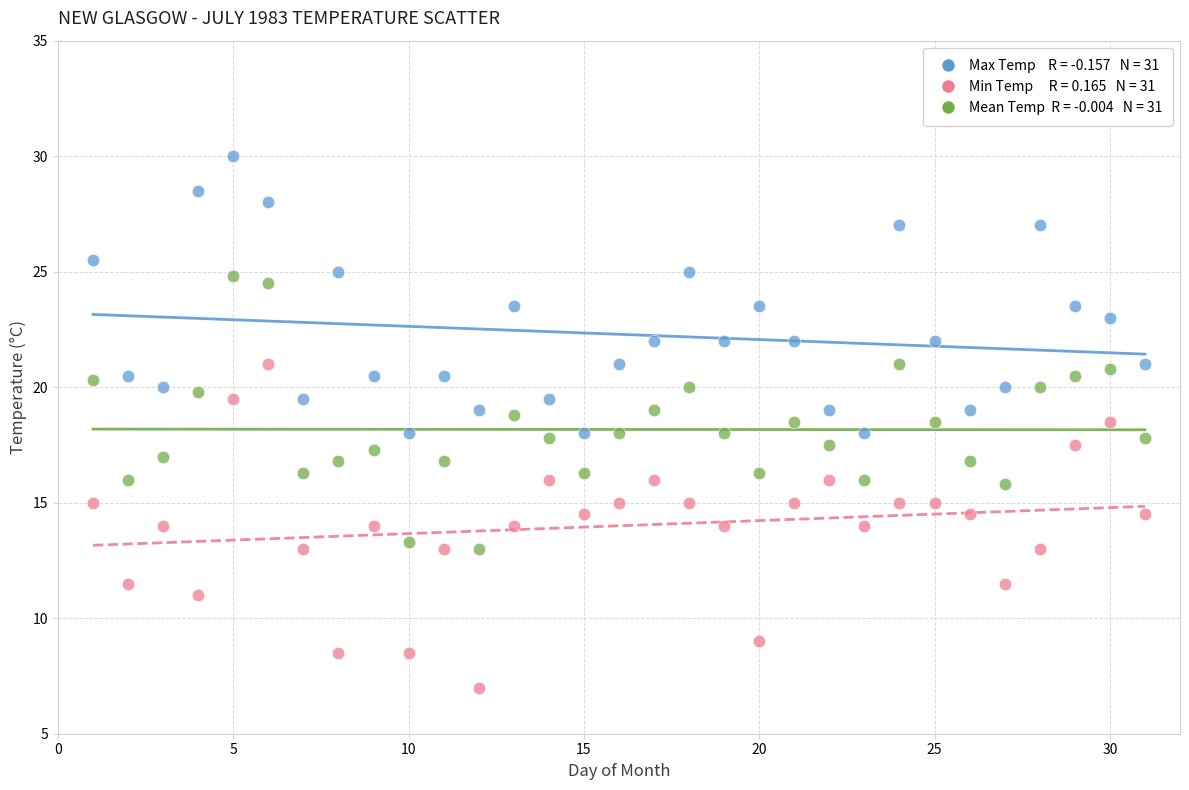

Across all data points, what is the range of X values (max minus min)?

30.0